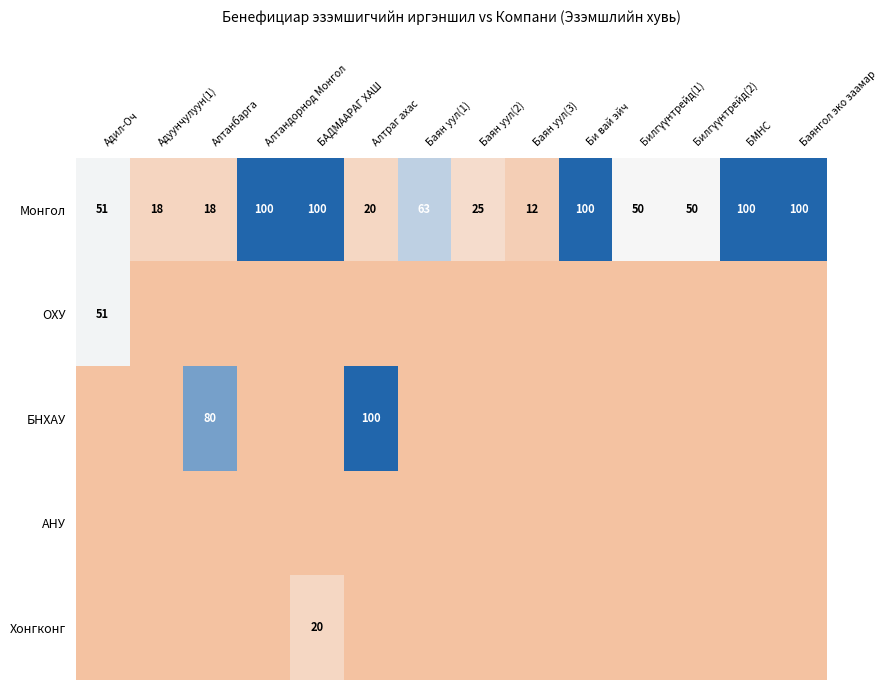

Is it true that Монгол equals 100 at Би вай эйч?

True